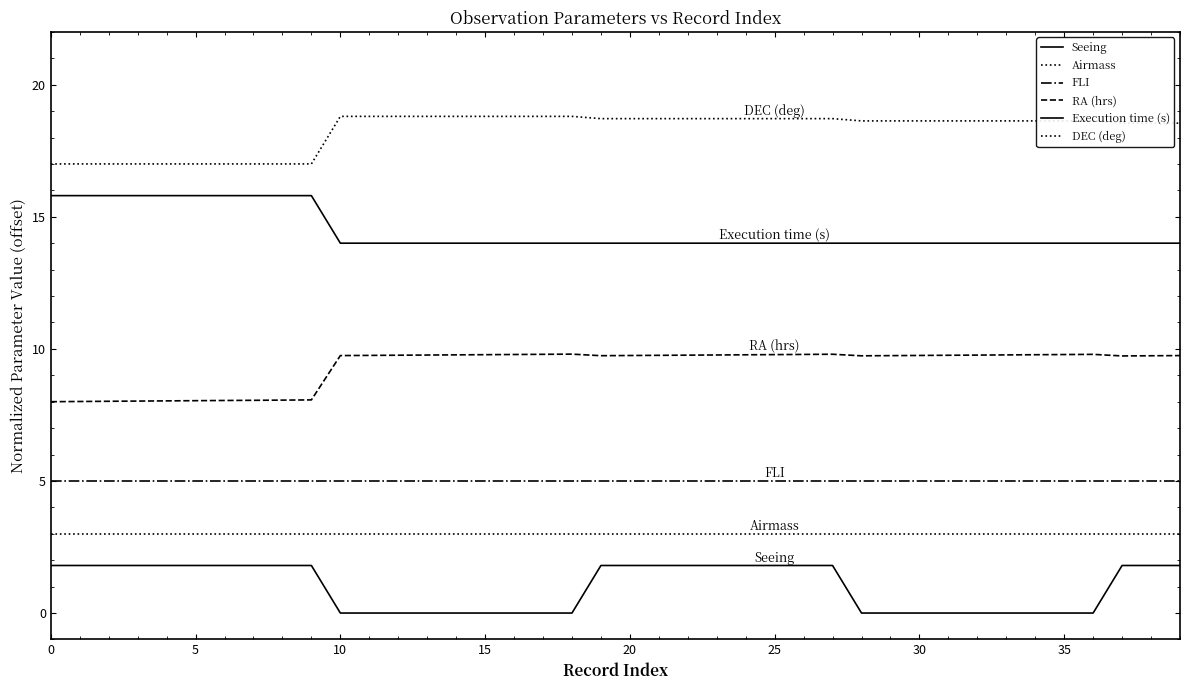

Does the chart display data point markers on the line(s)?

No